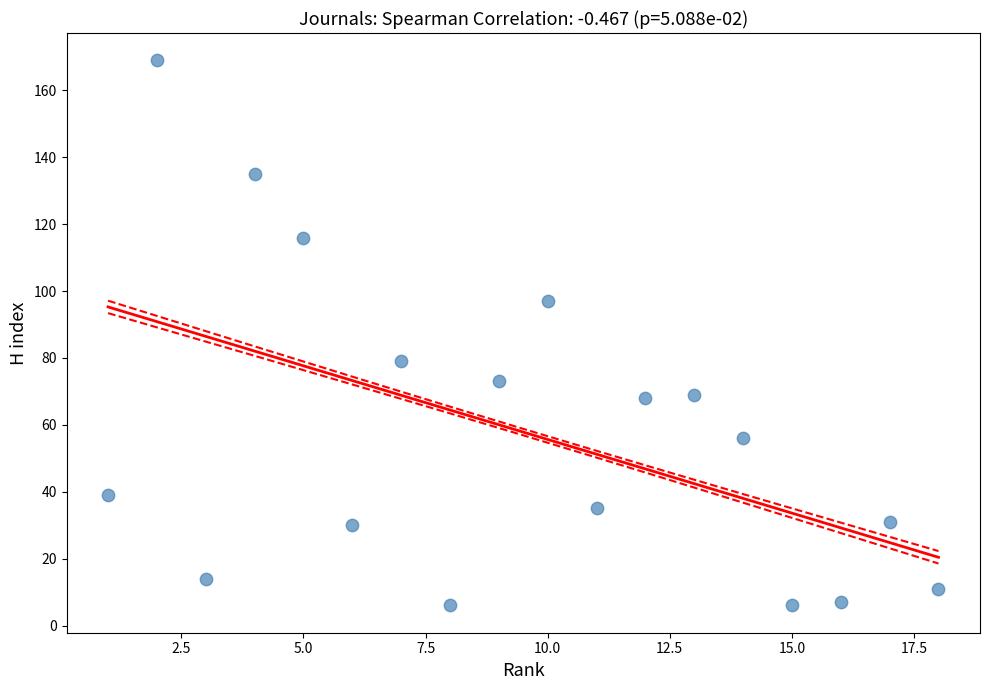

What Y value in the scatter plot is closest to 87?

79